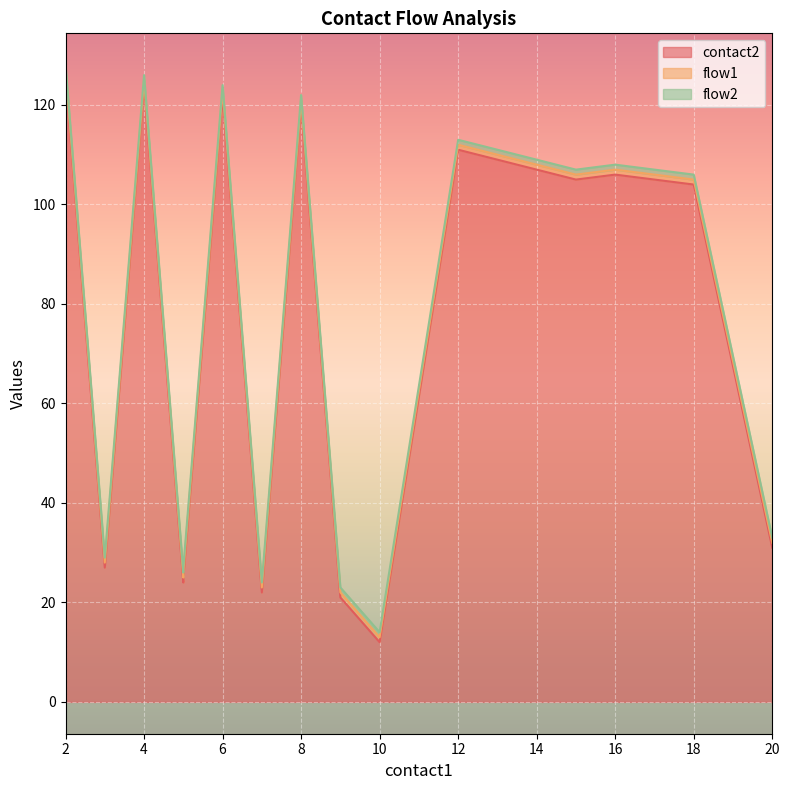

Is it true that flow1 equals 1 at 15?

True